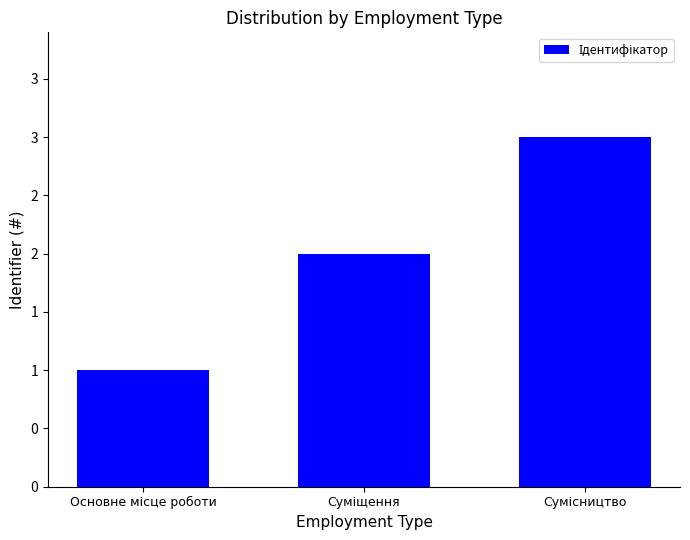

Which label corresponds to the largest value in the chart?

Сумісництво